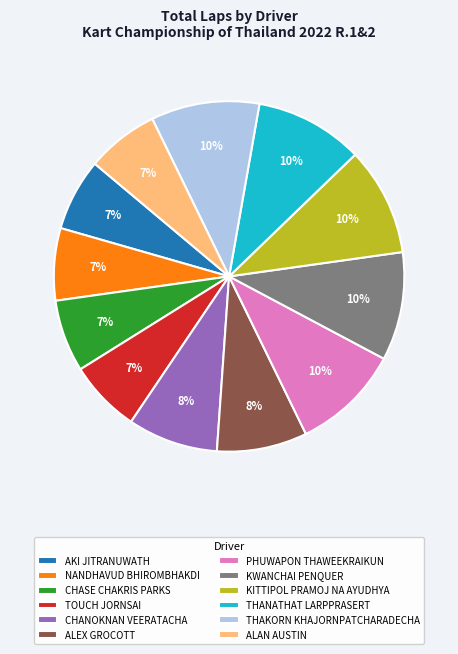

Is it true that KITTIPOL PRAMOJ NA AYUDHYA is 22% of the pie?

False